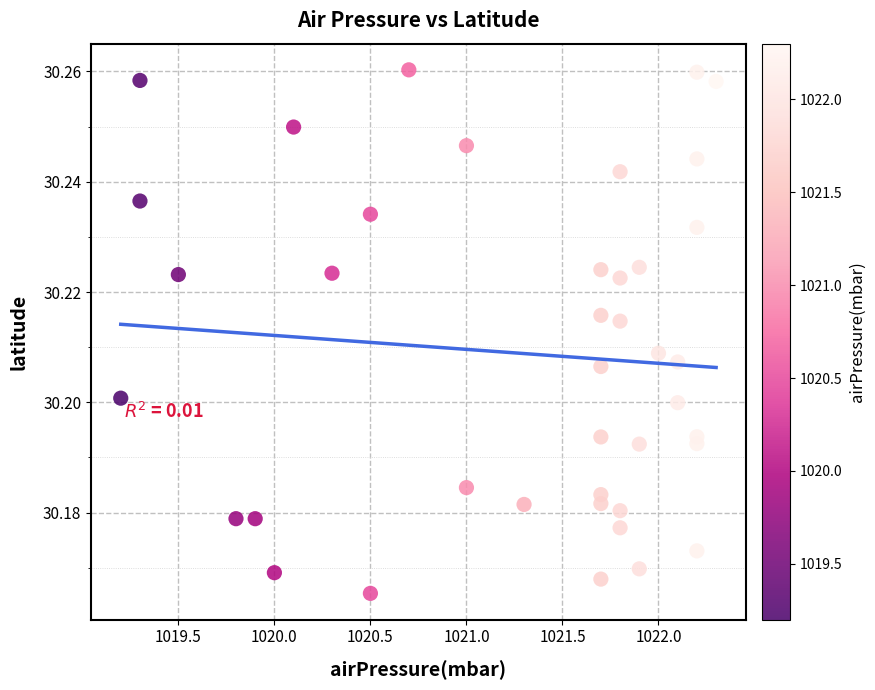

What is the range of X values (max minus min)?

3.1